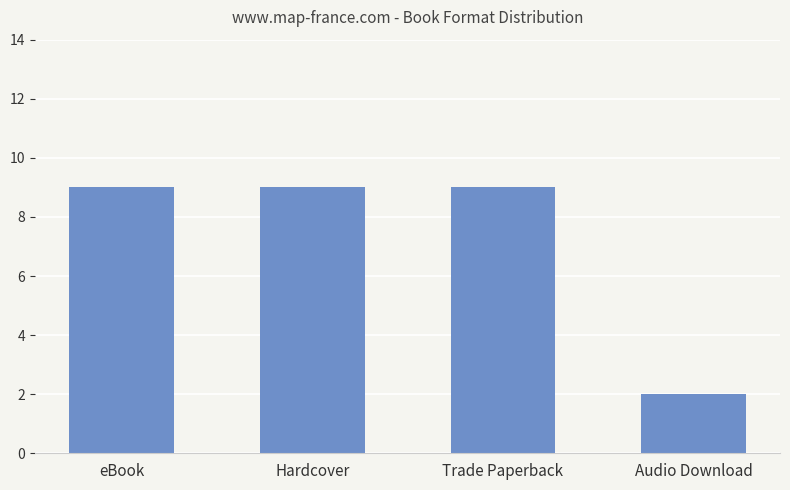

What is the sum of all values?

29